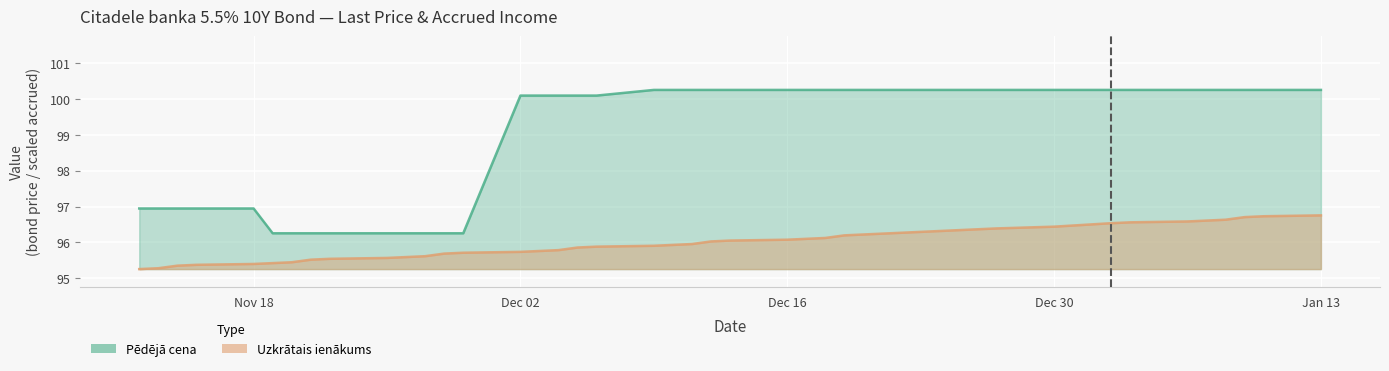

What is the total value across all series at 2024-11-15?

192.3